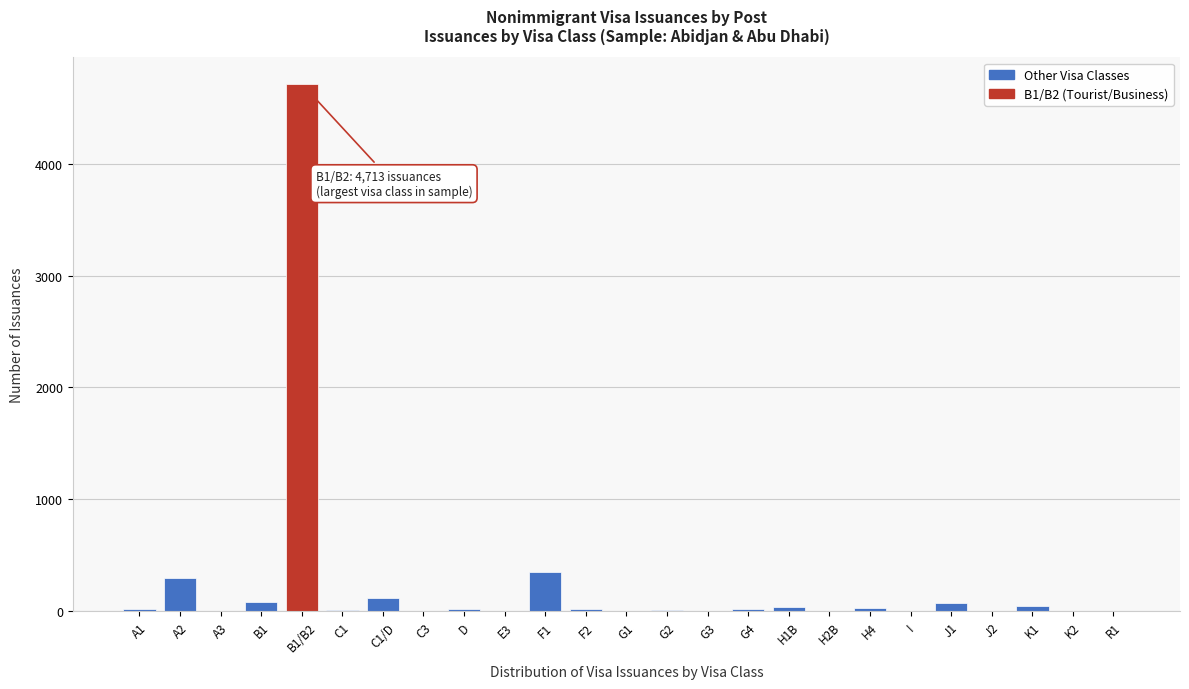

What is the sum of all values?

5882